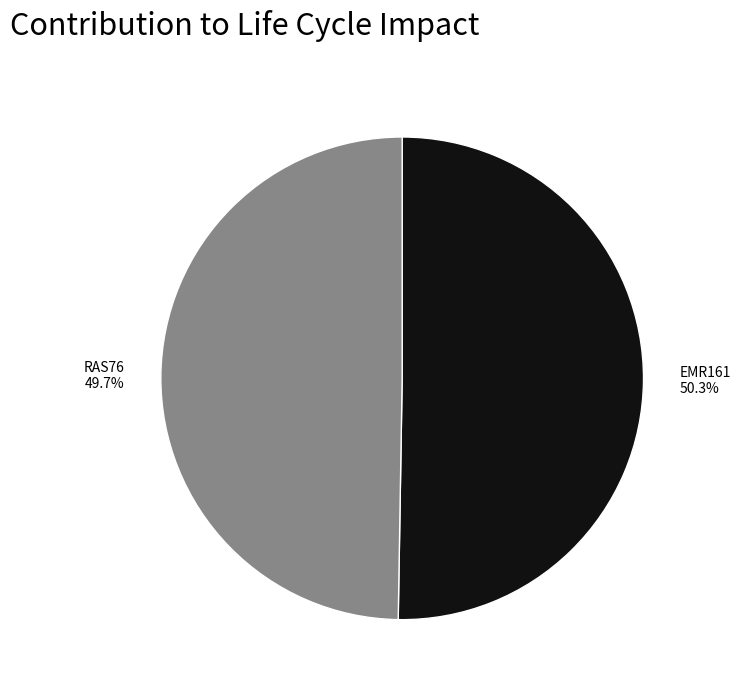

Rank the categories by value from lowest to highest.

RAS76, EMR161